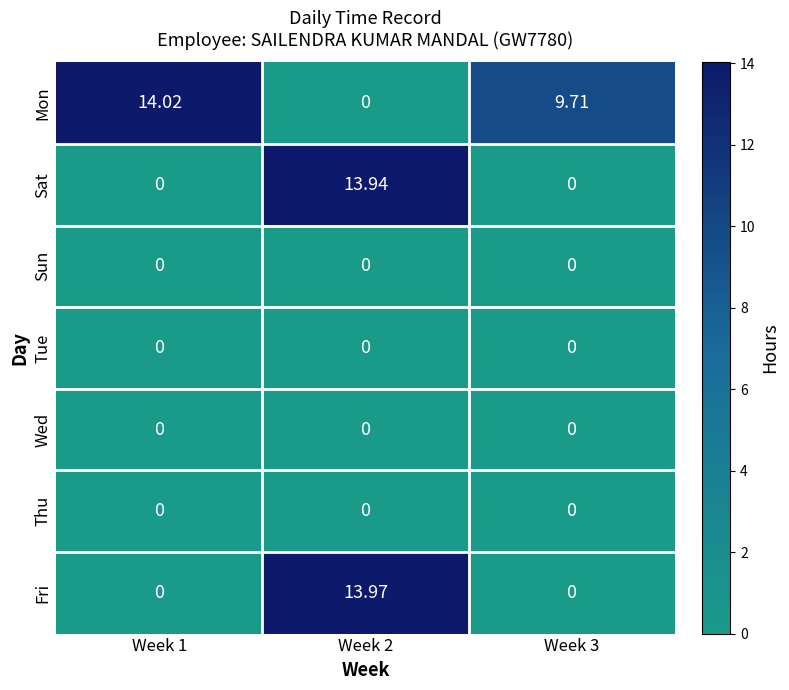

Which series has the widest spread of values?

Mon